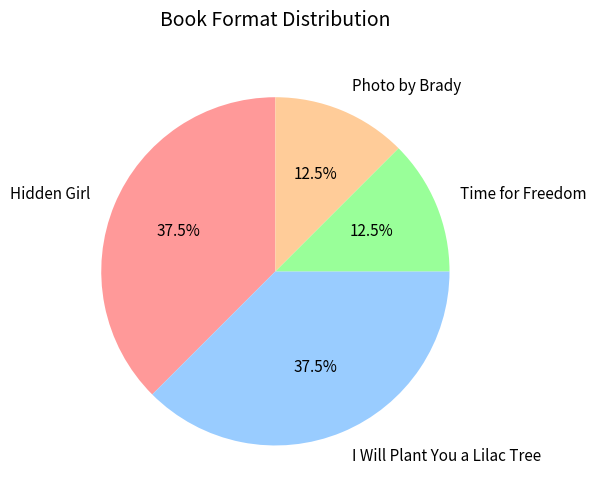

Approximately how many times larger is the value at Time for Freedom compared to I Will Plant You a Lilac Tree?

0.3